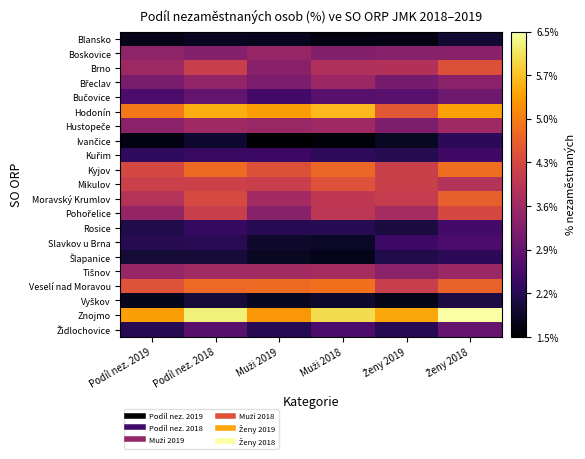

List the series in order of their peak value, highest first.

Znojmo, Hodonín, Veselí nad Moravou, Kyjov, Moravský Krumlov, Mikulov, Brno, Pohořelice, Tišnov, Hustopeče, Břeclav, Boskovice, Bučovice, Židlochovice, Slavkov u Brna, Rosice, Kuřim, Ivančice, Šlapanice, Vyškov, Blansko